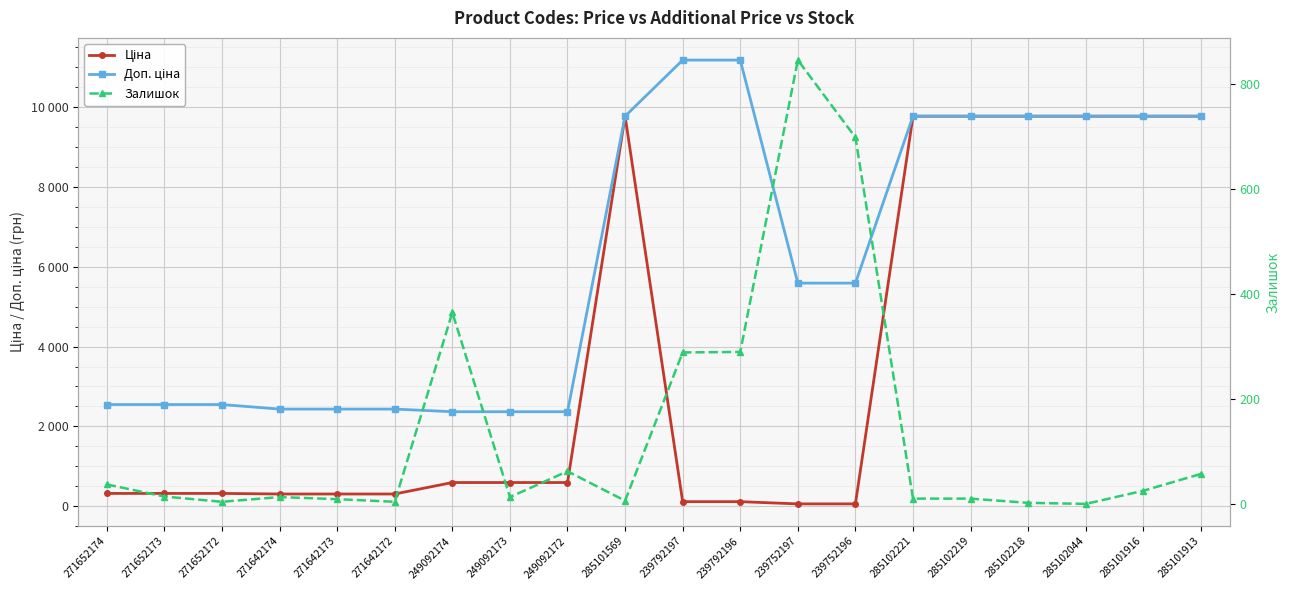

What is the sum of the Ціна values at 285102221 and 239752197?

9831.4